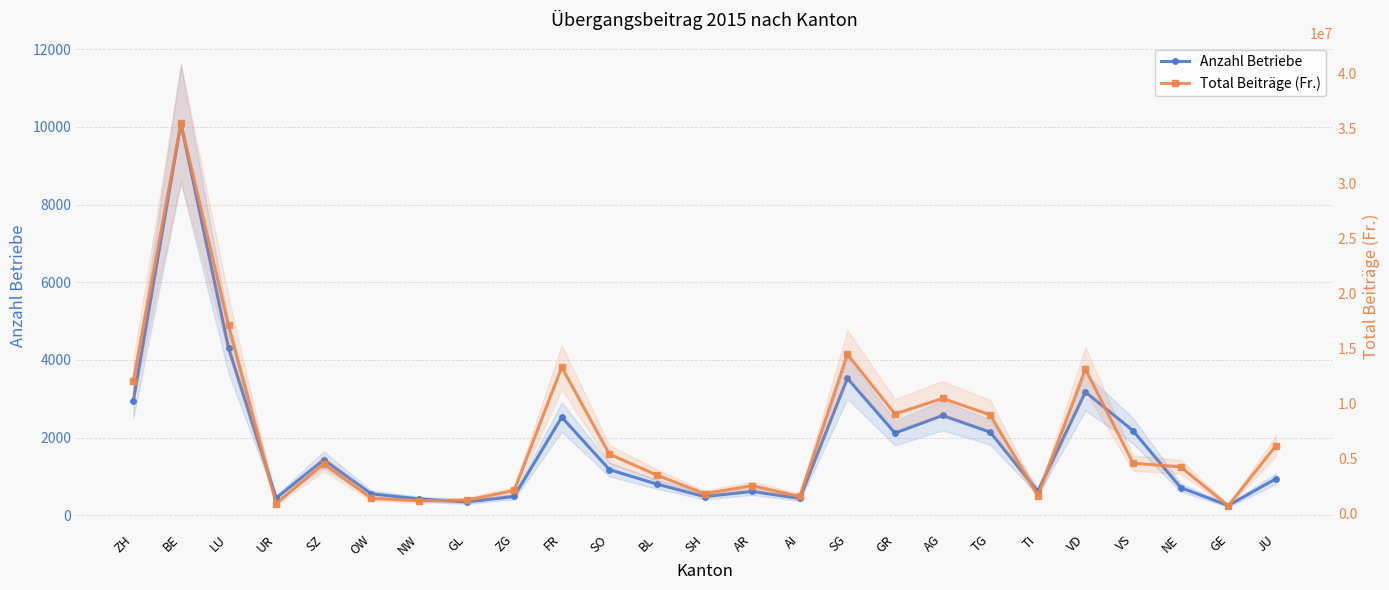

What is the average value of the Anzahl Betriebe series?

1809